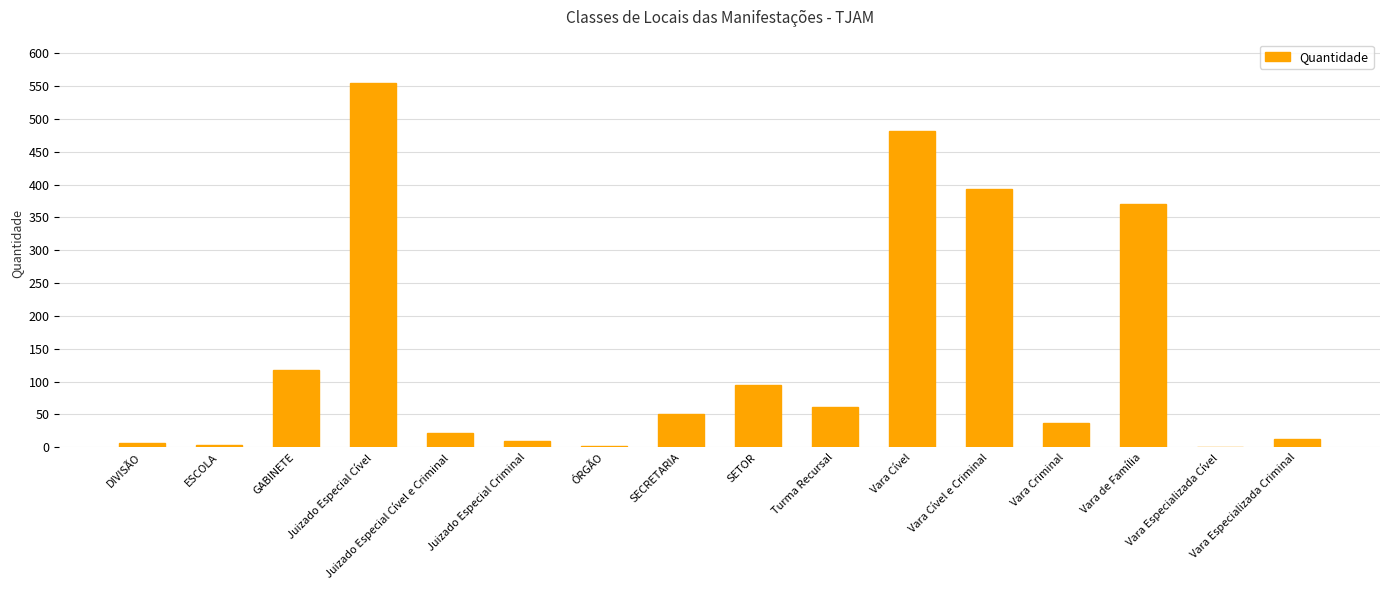

What is the maximum value shown in the chart?

554